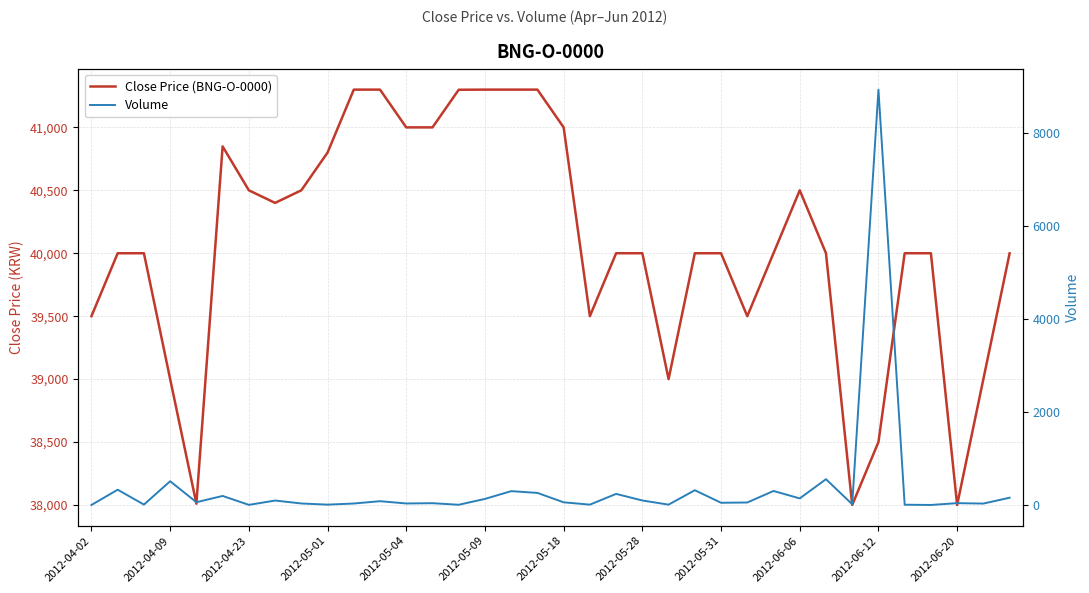

What is the highest value of the Volume series?

8935